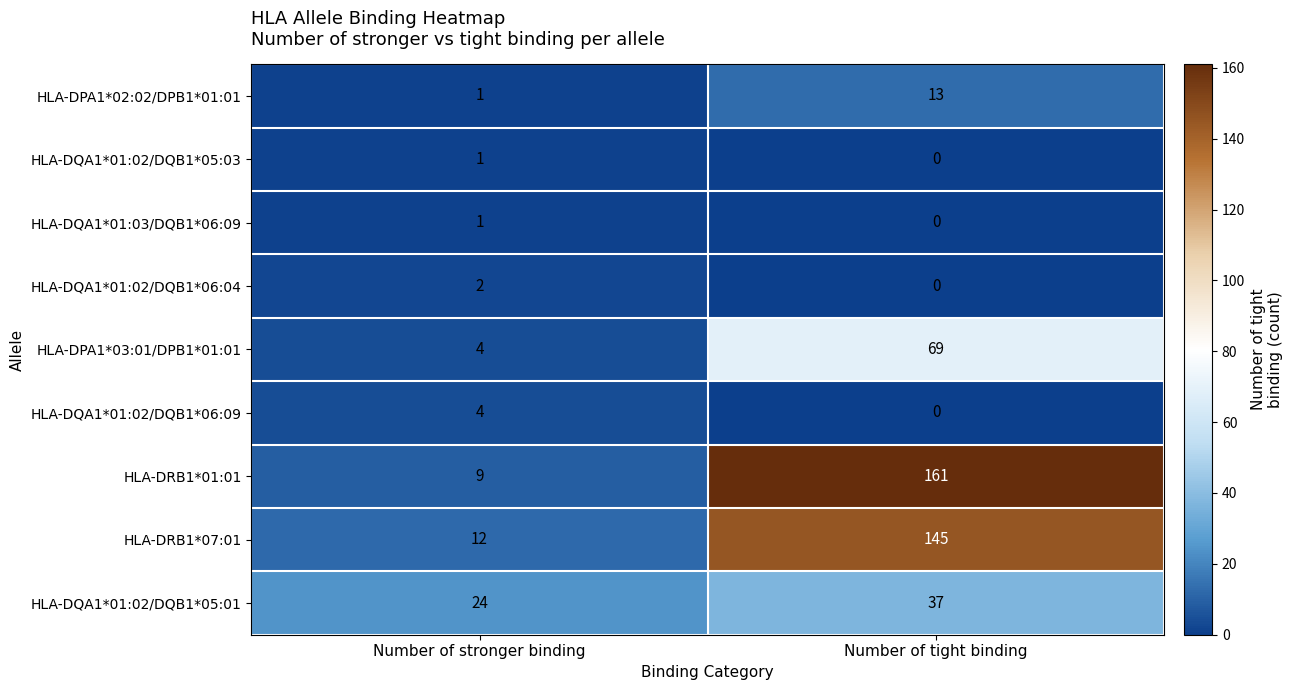

Which series changed the most between Number of stronger binding and Number of tight binding?

HLA-DRB1*01:01